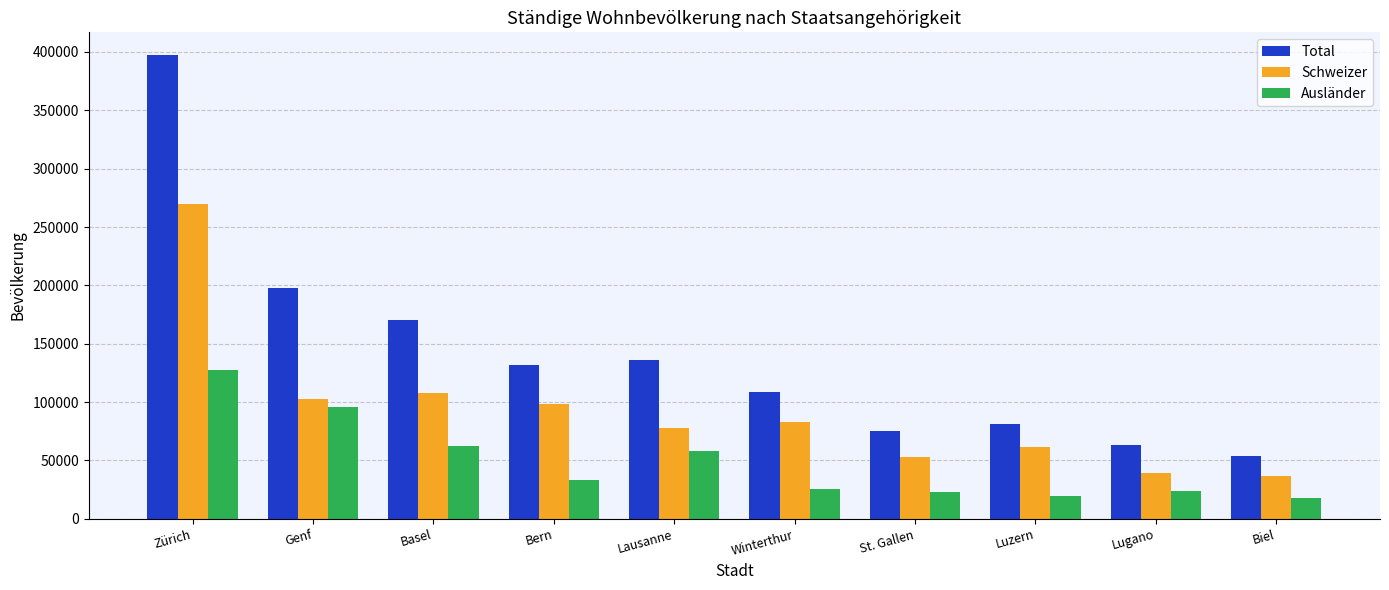

What is the difference between the highest and lowest values at Winterthur?

82750